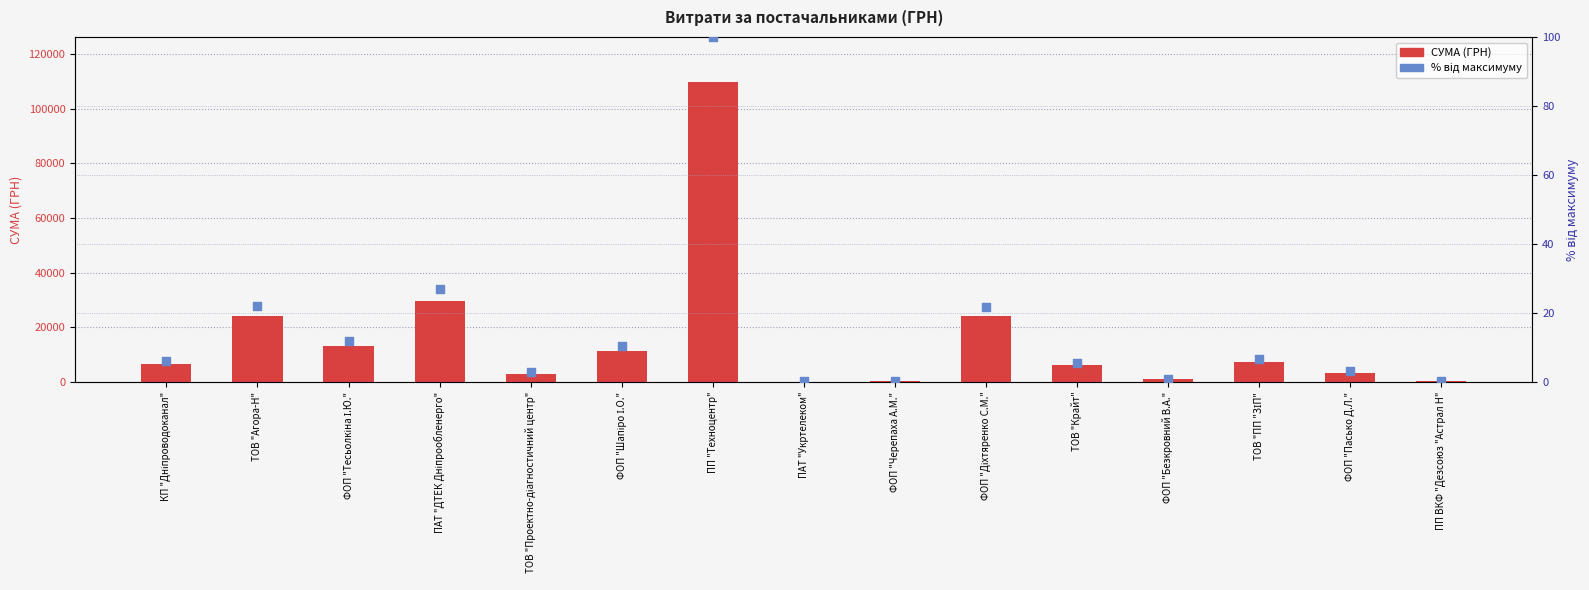

Which series has the largest Y range (max minus min)?

СУМА (ГРН)